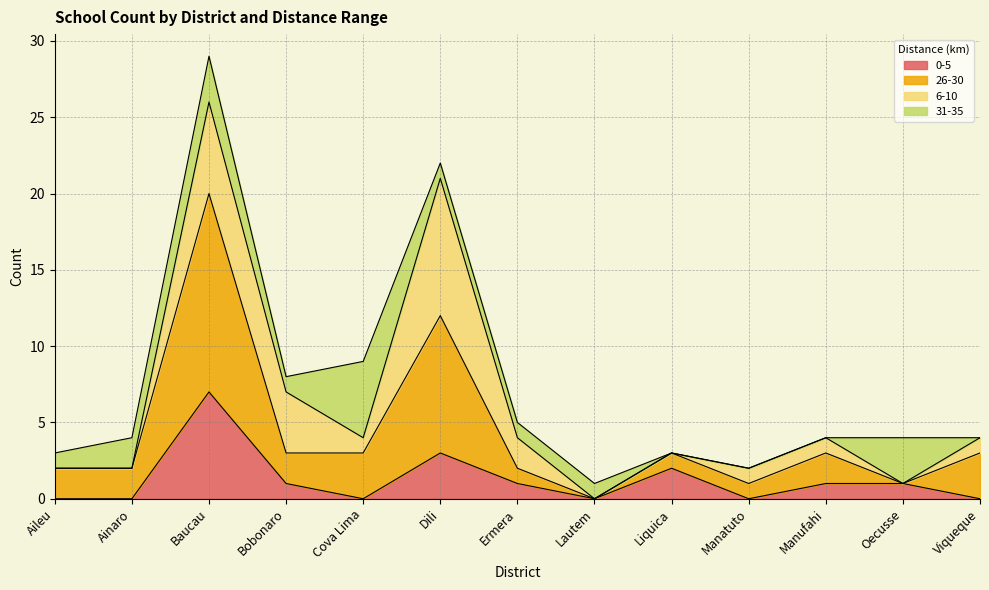

Which category has the lowest value across all series?

Aileu